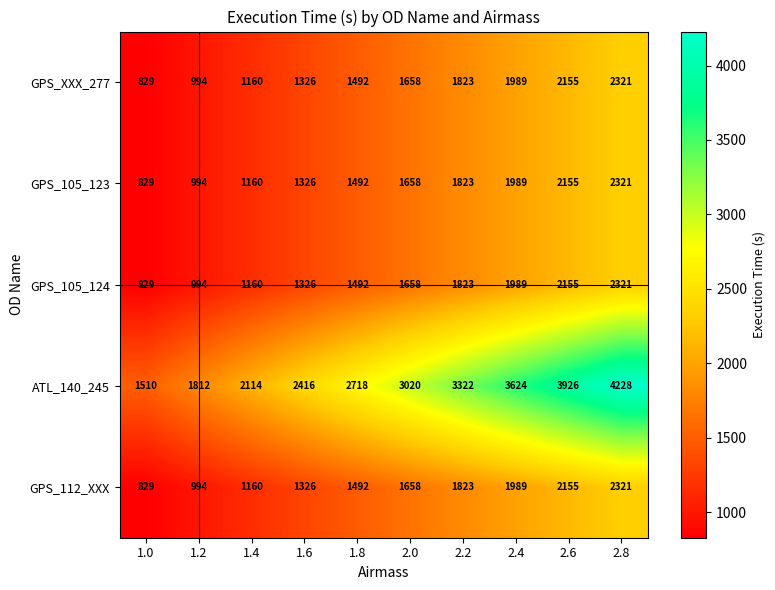

At how many categories does at least one series exceed 3353?

3